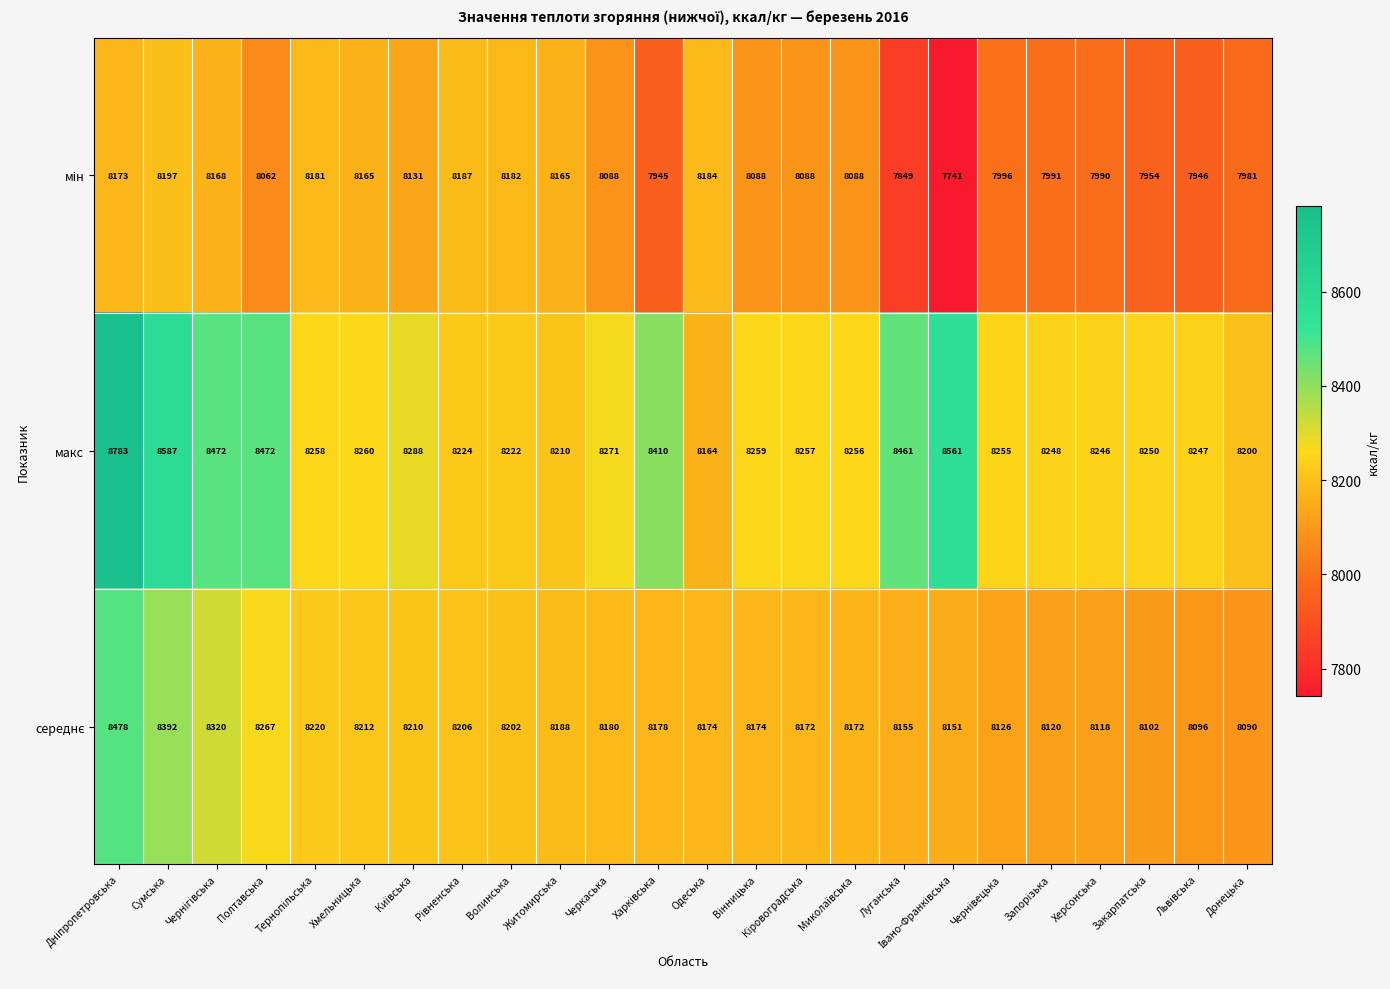

What is the sum of all макс values?

199861